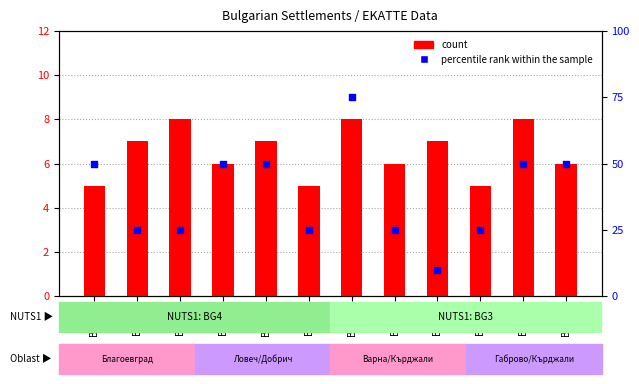

What is the total value across all series at BG425?

30